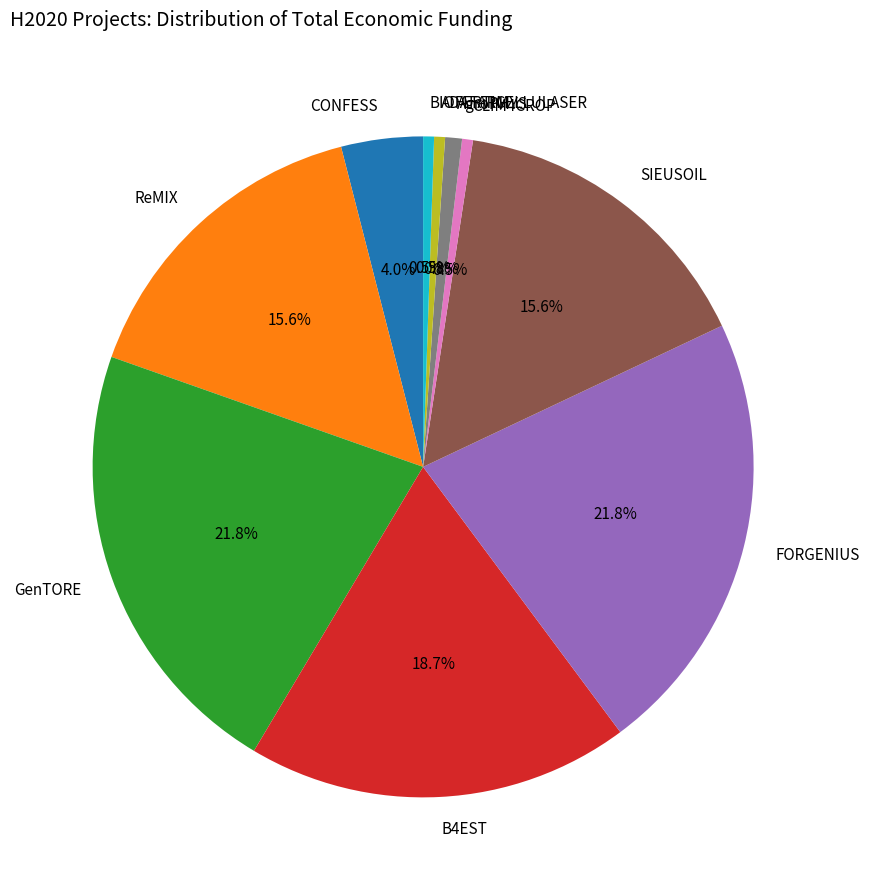

Does CONFESS account for over 50% of the chart?

No